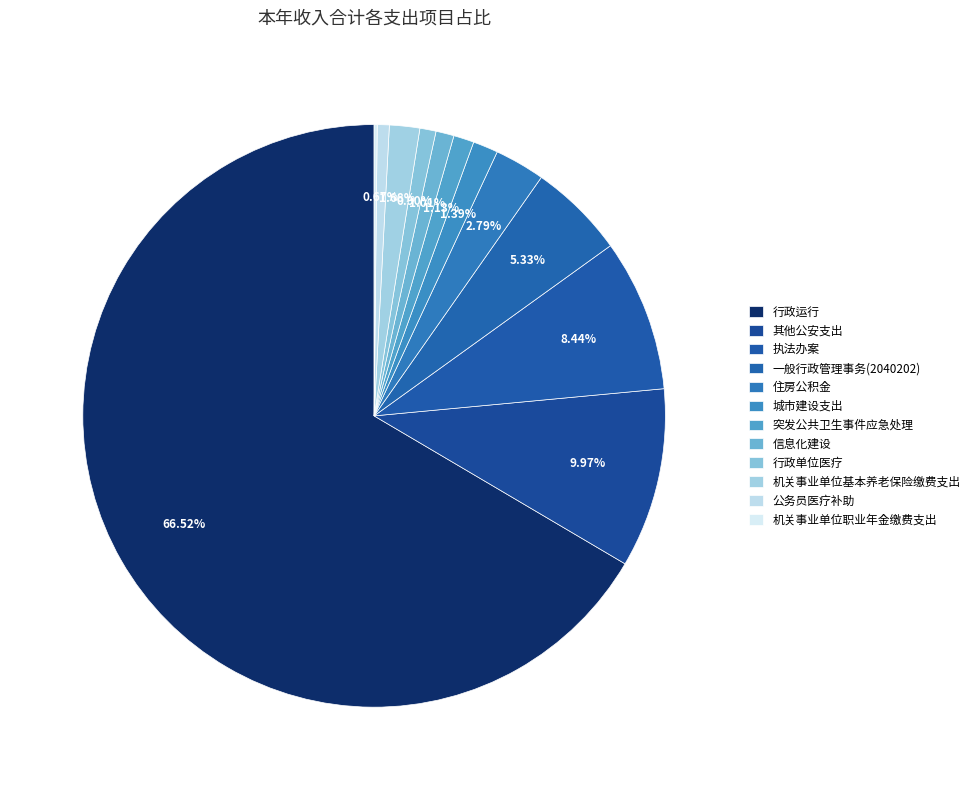

Is it true that 行政运行 is 75% of the pie?

False